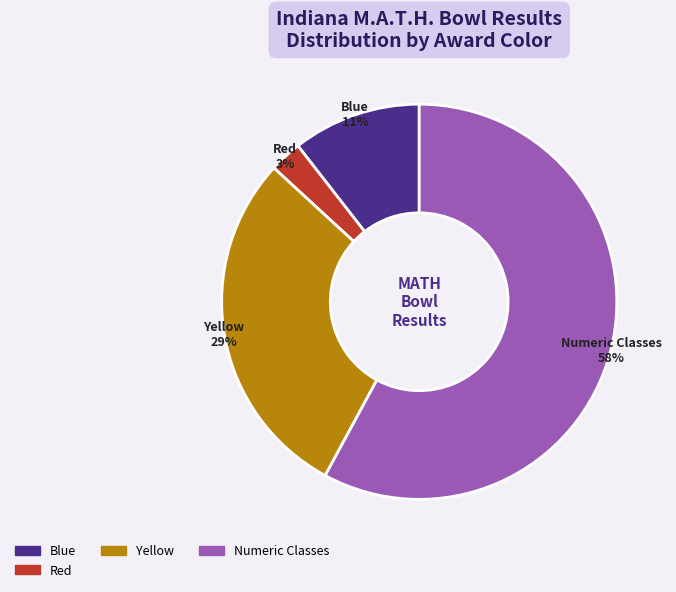

Is there any slice that represents more than half of the pie?

Yes